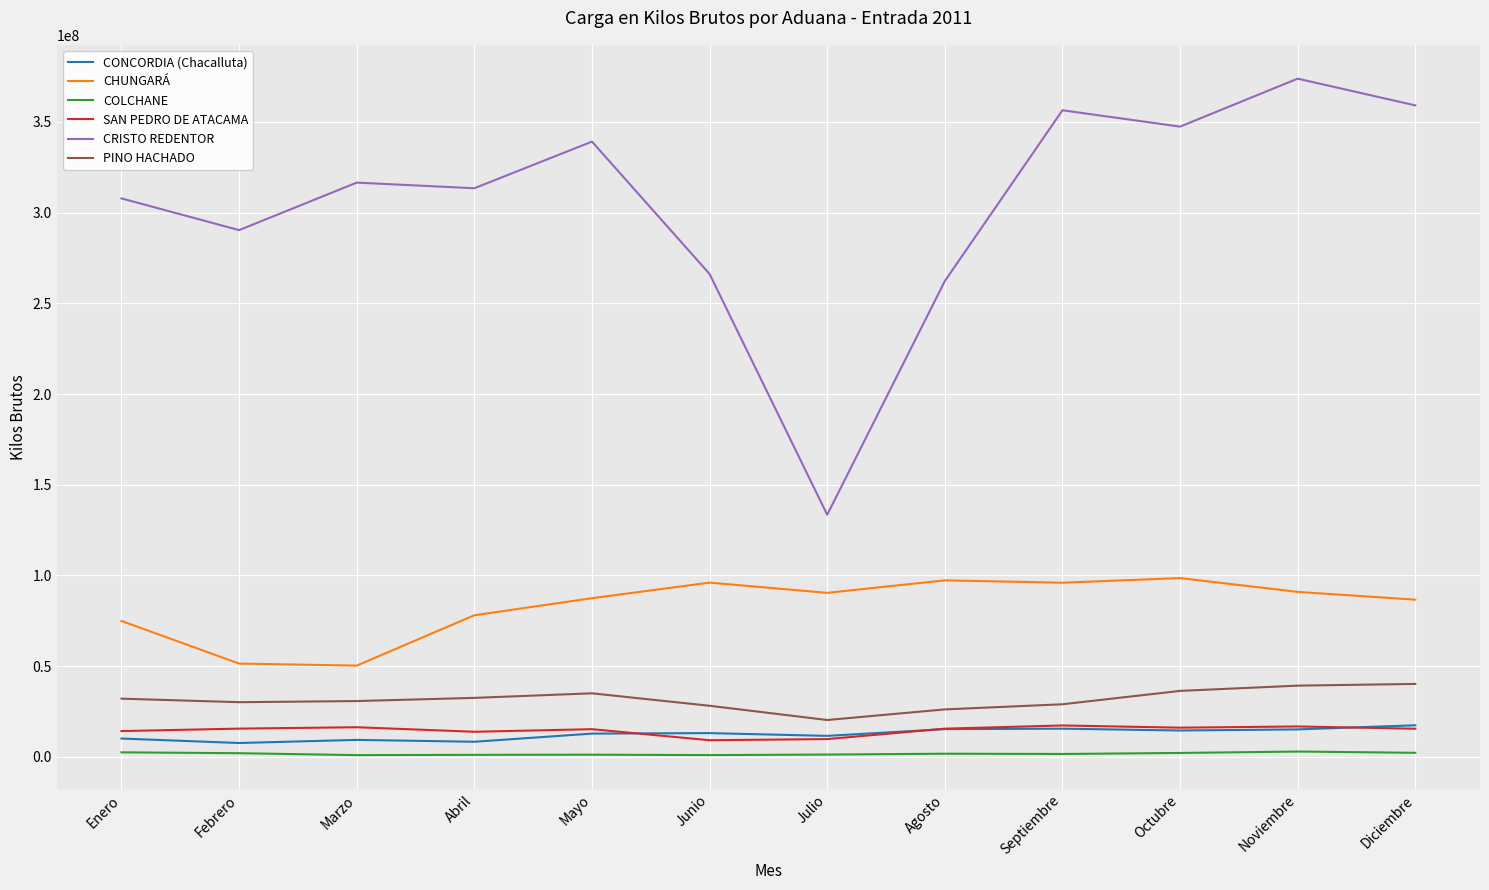

At which label is CRISTO REDENTOR closest to 253650258?

Agosto